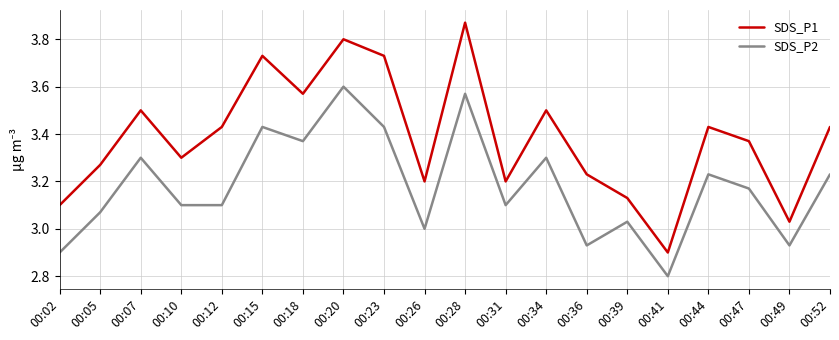

The SDS_P1 series shows 3.5 at 00:34. True or false?

True